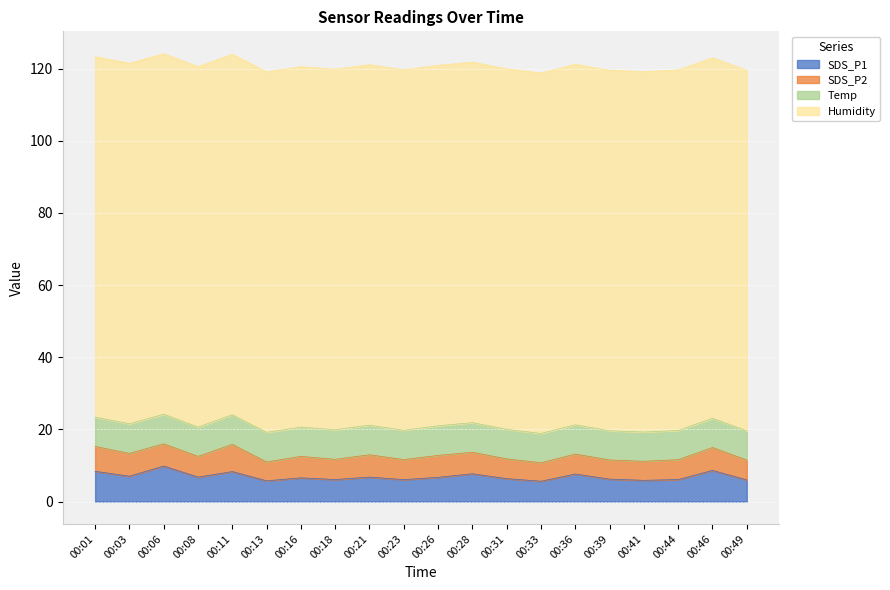

What is the difference between the highest and lowest values at 00:36?

94.4